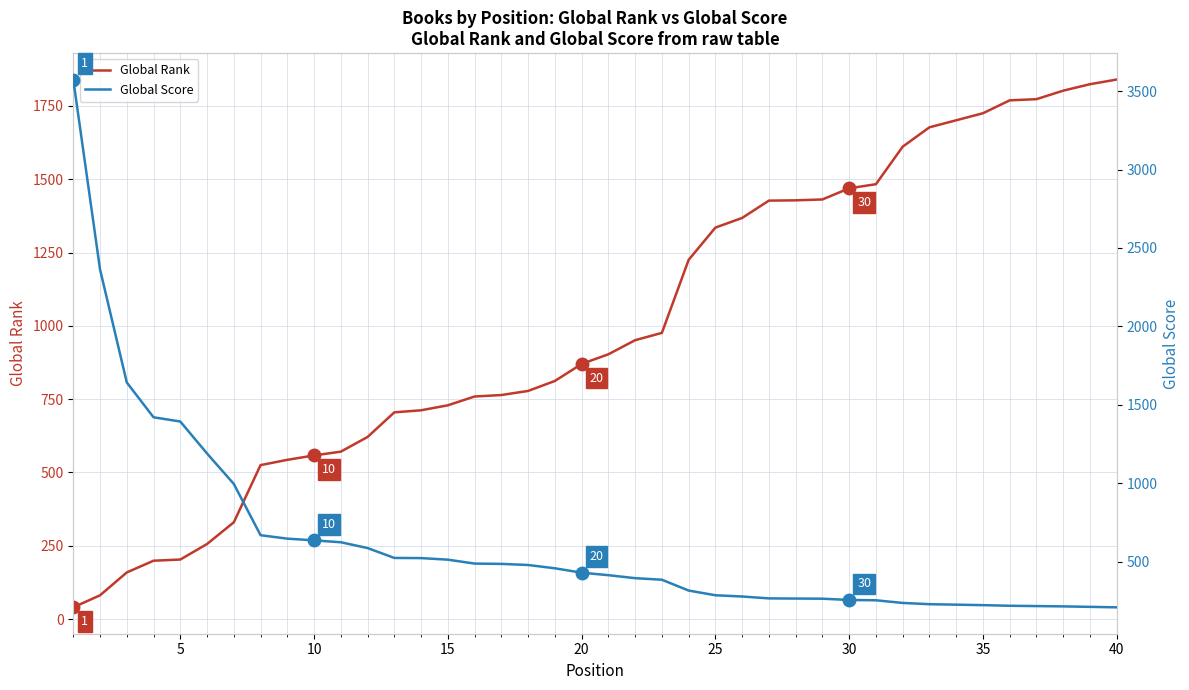

How many values in the Global Rank series exceed 903?

19